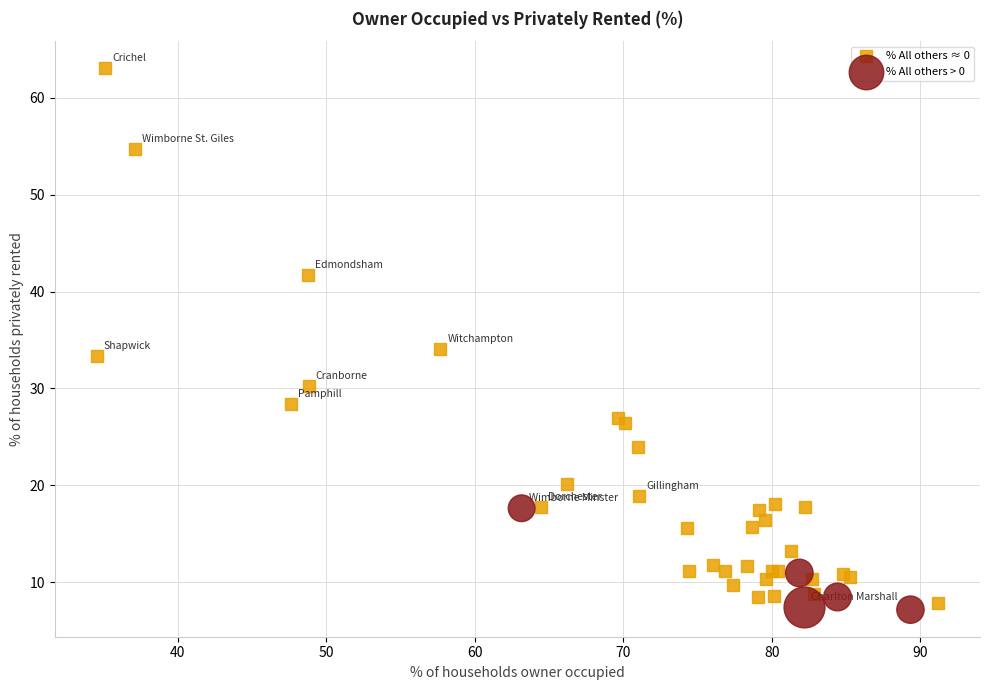

What are all the series names shown in the legend?

% All others ≈ 0, % All others > 0